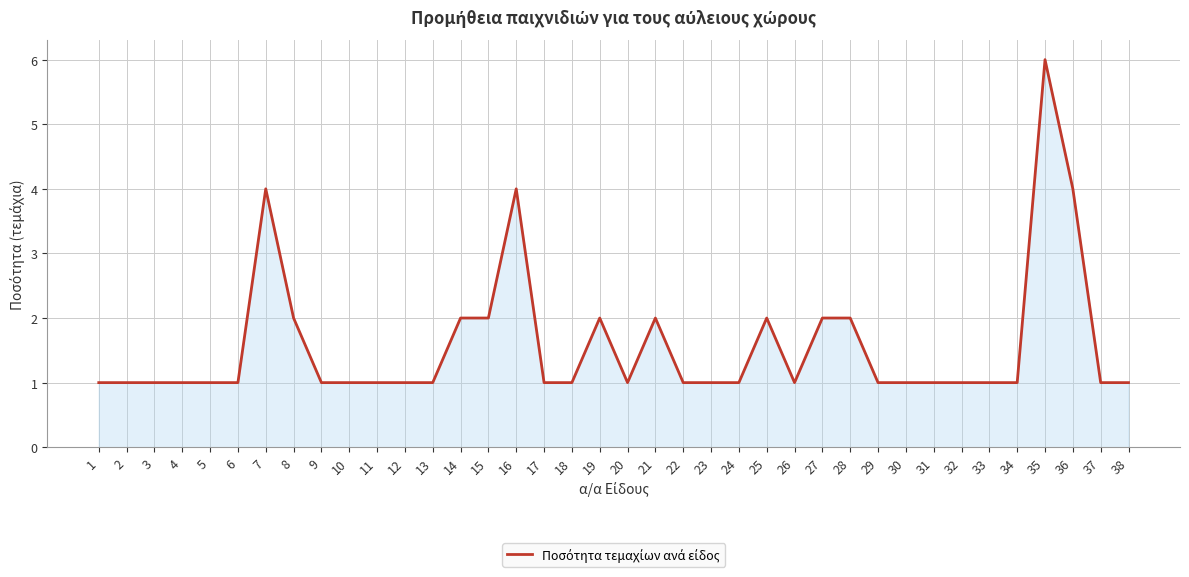

What is the maximum value shown in the chart?

6